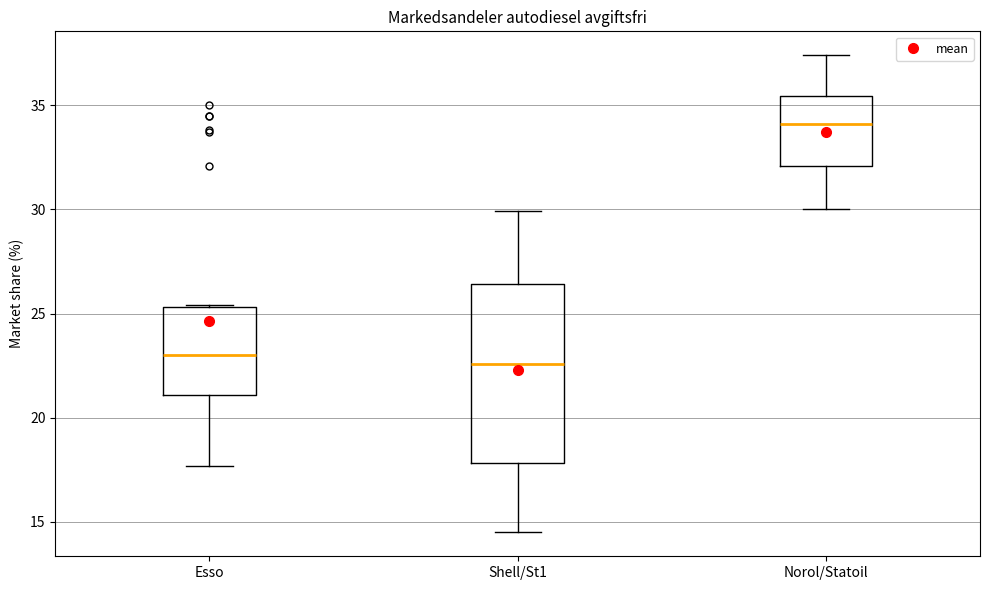

Reading left to right, read every box against the y-axis: the position of its median line, the range the box covers, and the ends of its whiskers. The values are not printed on the chart, so give them approximately, as read against the axis.

Esso: median 23.0, box 21.0 to 25.5, whiskers 17.5 to 25.5
Shell/St1: median 22.5, box 18.0 to 26.5, whiskers 14.5 to 30.0
Norol/Statoil: median 34.0, box 32.0 to 35.5, whiskers 30.0 to 37.5